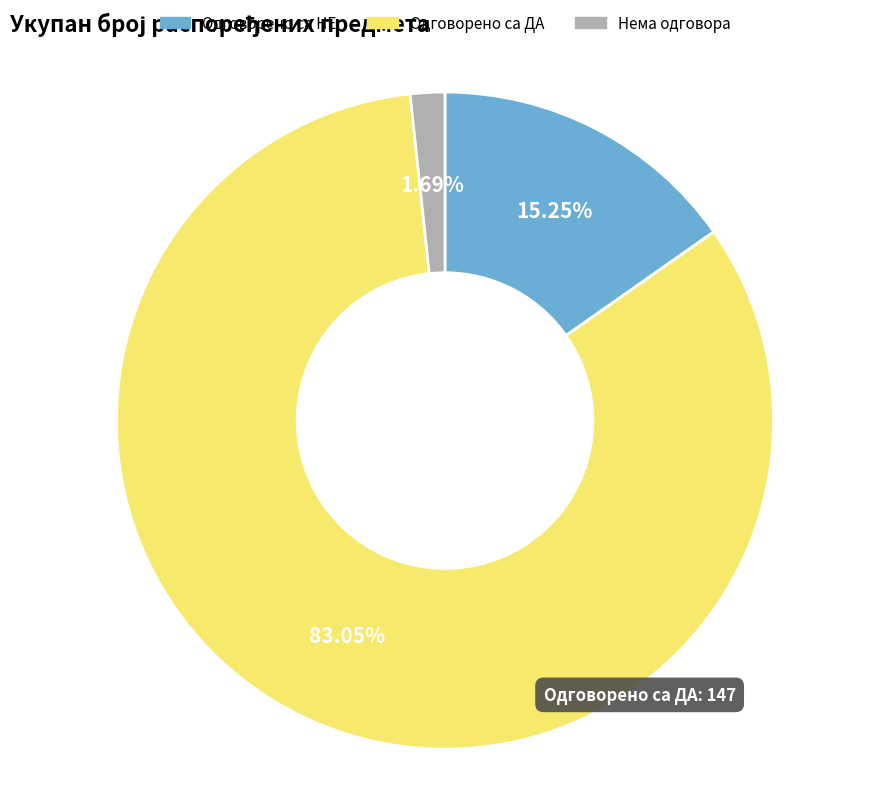

Approximately how many times larger is the value at Одговорено са НЕ compared to Нема одговора?

9.0